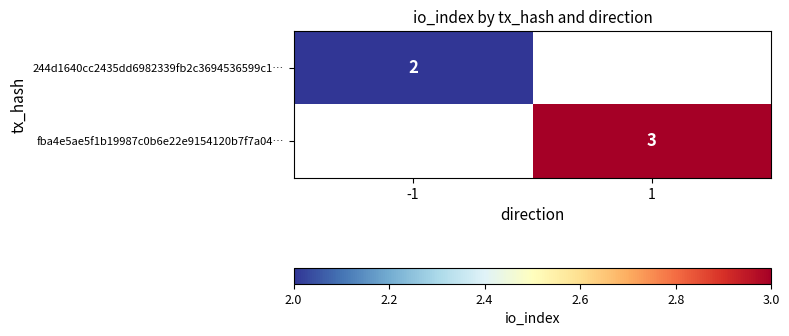

Is the value of fba4e5ae5f1b19987c0b6e22e9154120b7f7a04… at 1 greater than the value of 244d1640cc2435dd6982339fb2c3694536599c1… at -1?

Yes